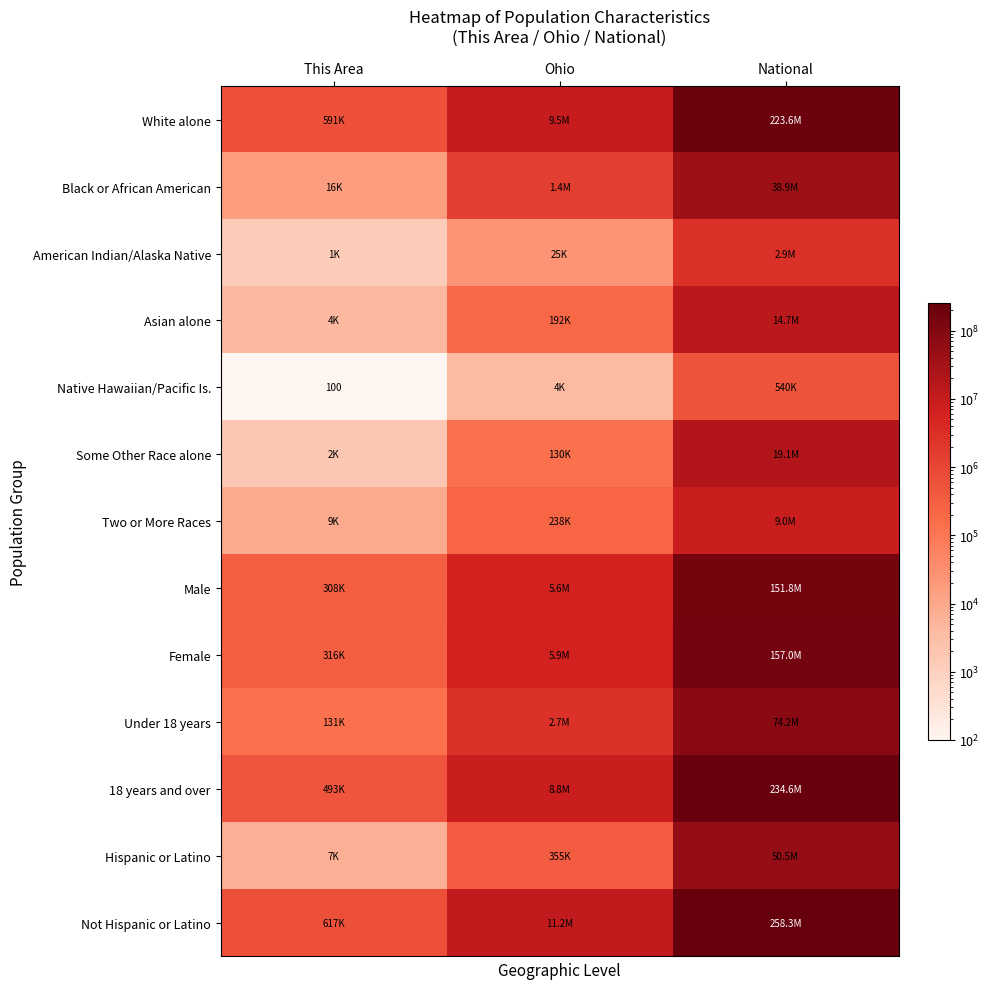

Count the number of categories in the chart.

3